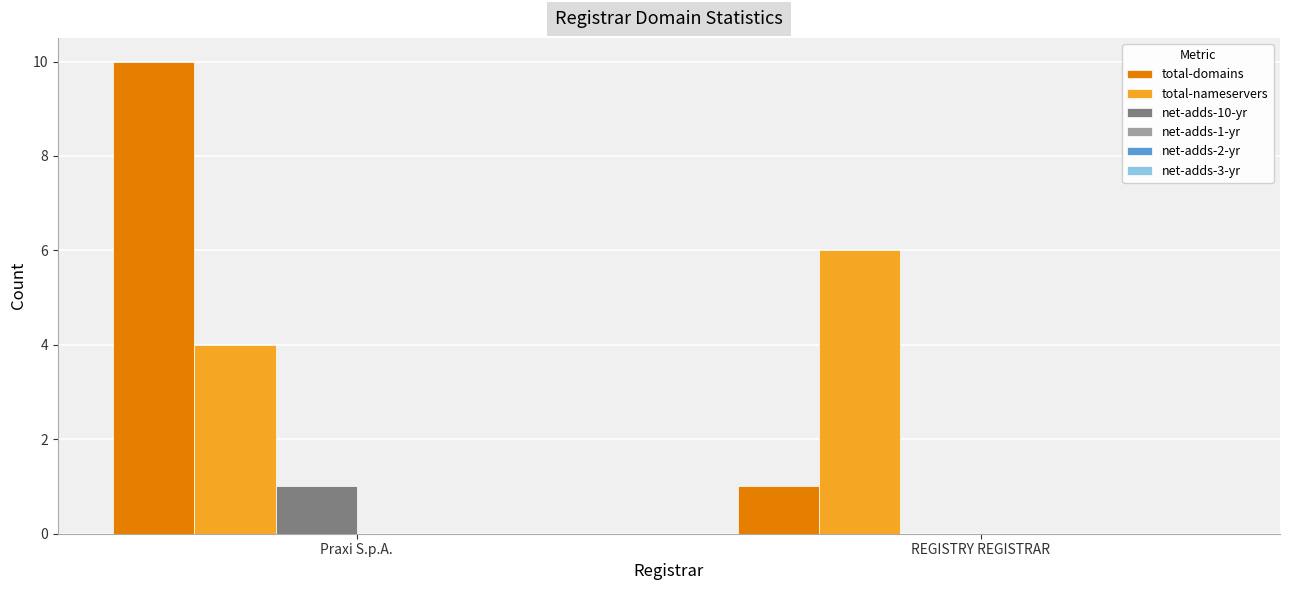

The total-nameservers series shows 6 at REGISTRY REGISTRAR. True or false?

True